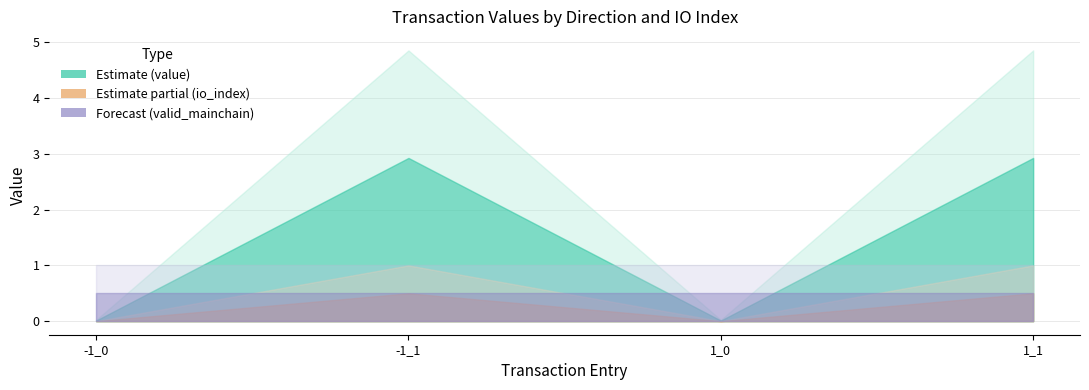

At how many categories does at least one series exceed 3?

2